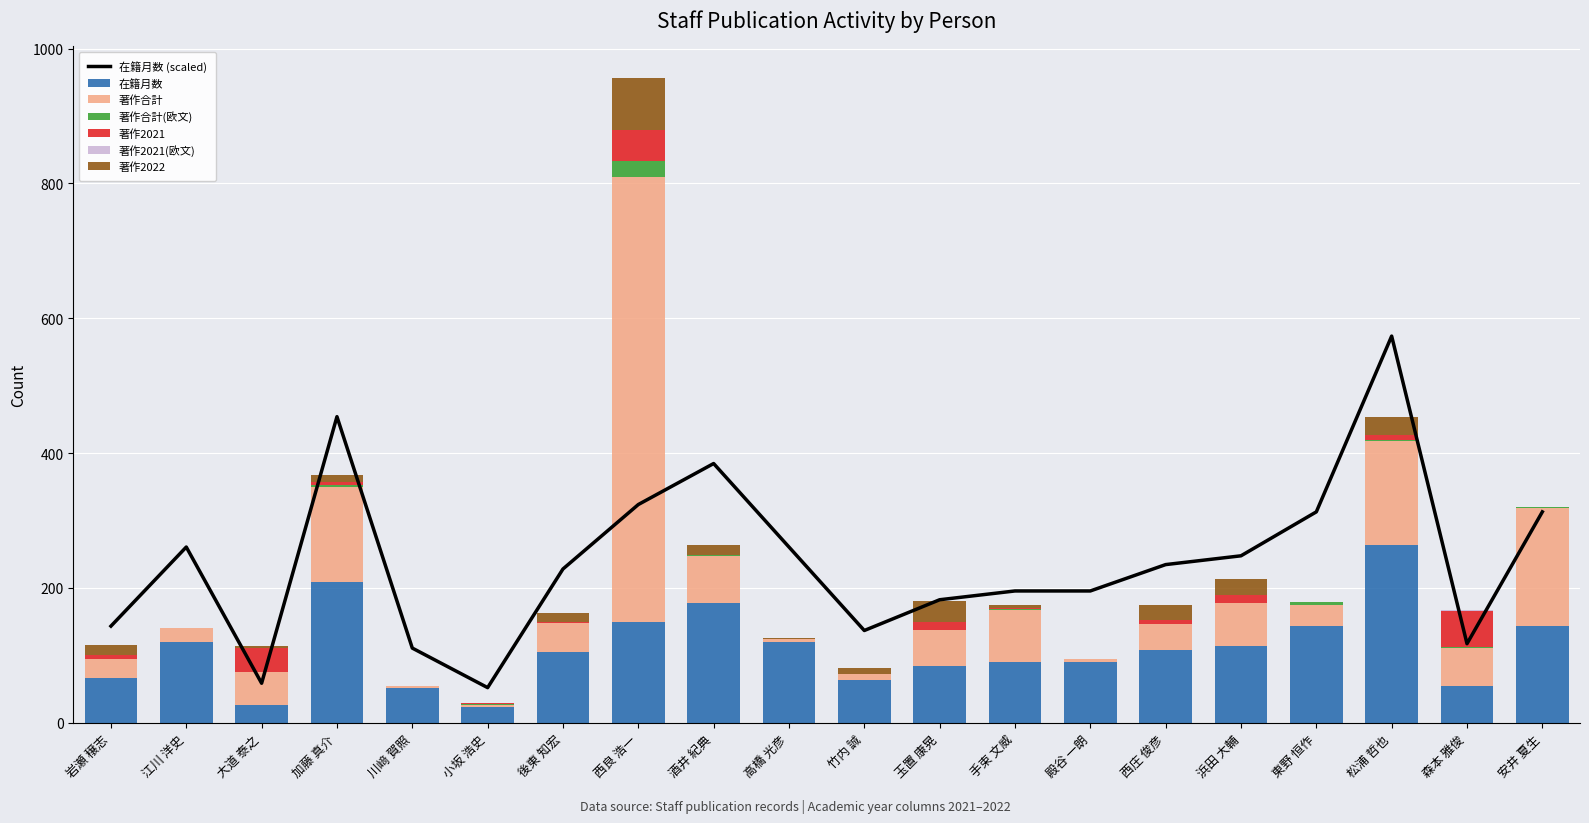

Is it true that 在籍月数 equals 128.4 at 手束 文威?

False